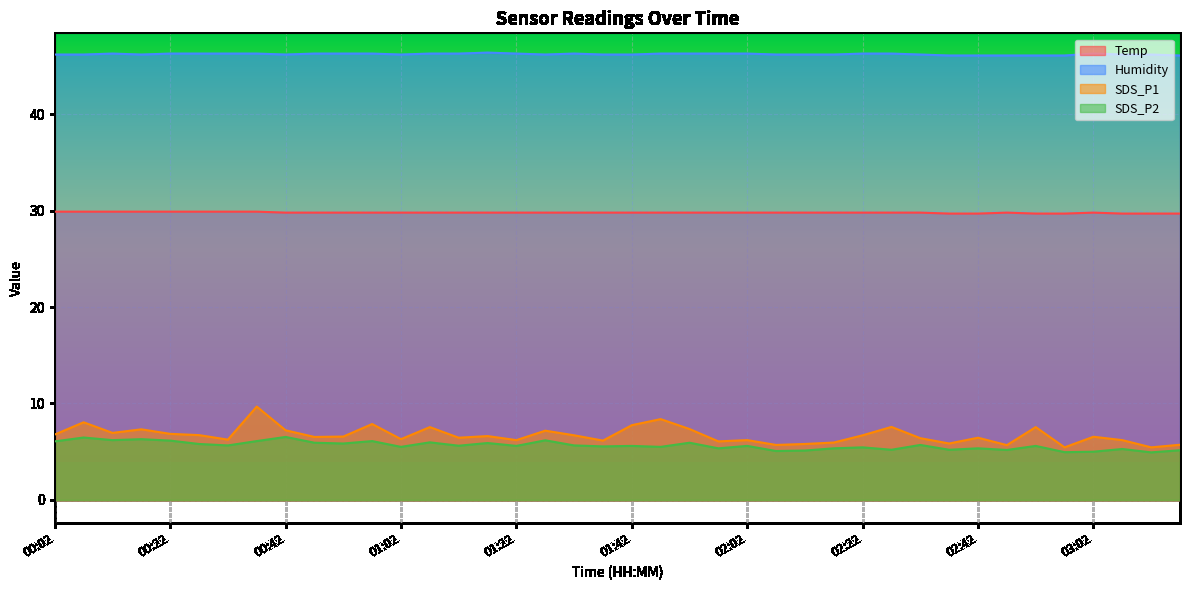

Is it true that SDS_P2 equals 7.0 at 02:42?

False